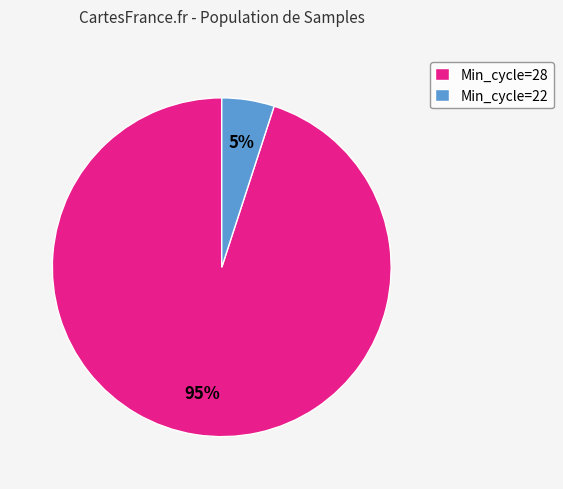

Rank the categories by value from lowest to highest.

Min_cycle=22, Min_cycle=28